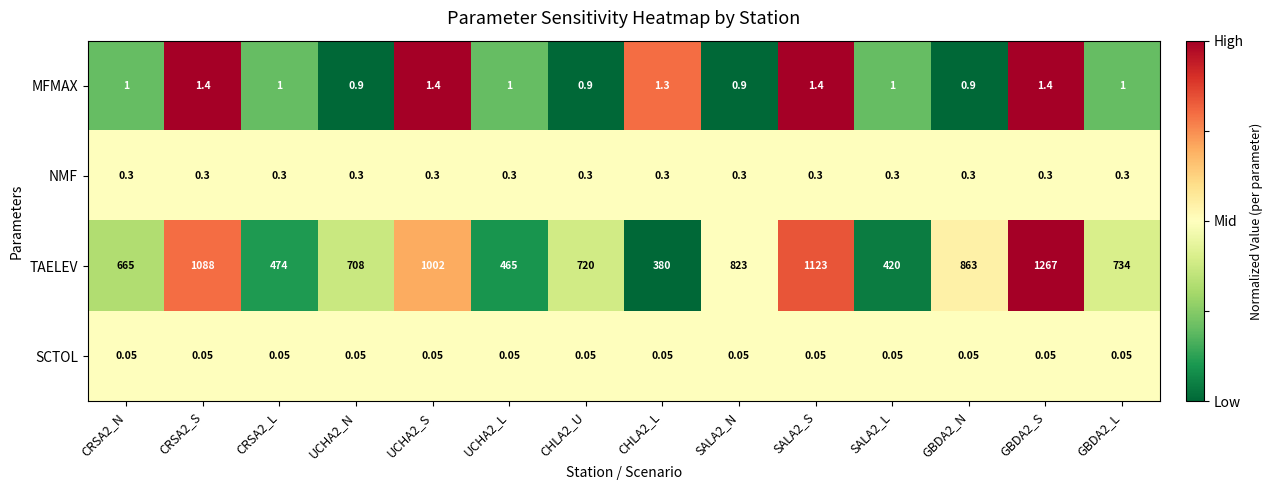

Which series has the largest total across all categories?

TAELEV